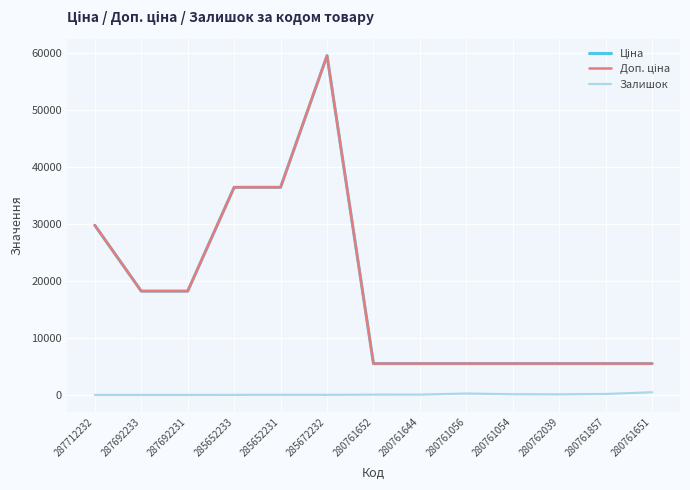

Reading left to right, what are all the values shown in this chart?

Ціна: 287712232=29761.5	287692233=18212.0	287692231=18212.0	285652233=36424.0	285652231=36424.0	285672232=59523.0	280761652=5497.3	280761644=5497.3	280761056=5497.3	280761054=5497.3	280762039=5497.3	280761857=5497.3	280761651=5497.3
Доп. ціна: 287712232=29761.5	287692233=18212.0	287692231=18212.0	285652233=36424.0	285652231=36424.0	285672232=59523.0	280761652=5497.3	280761644=5497.3	280761056=5497.3	280761054=5497.3	280762039=5497.3	280761857=5497.3	280761651=5497.3
Залишок: 287712232=0.0	287692233=0.0	287692231=0.0	285652233=15.0	285652231=24.0	285672232=17.0	280761652=56.0	280761644=55.0	280761056=247.0	280761054=119.0	280762039=101.0	280761857=169.0	280761651=468.0